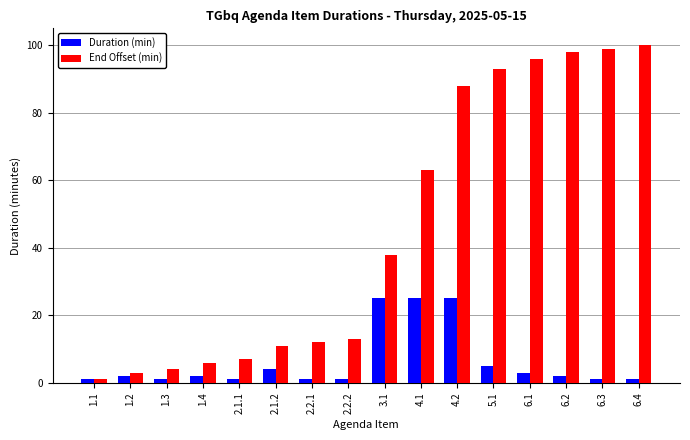

What is the average value of the Duration (min) series?

6